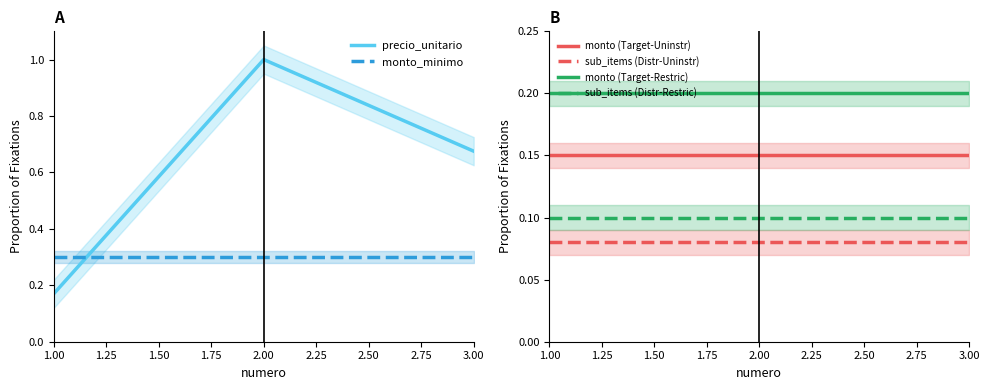

The precio_unitario series shows 0.2 at 1.00. True or false?

True